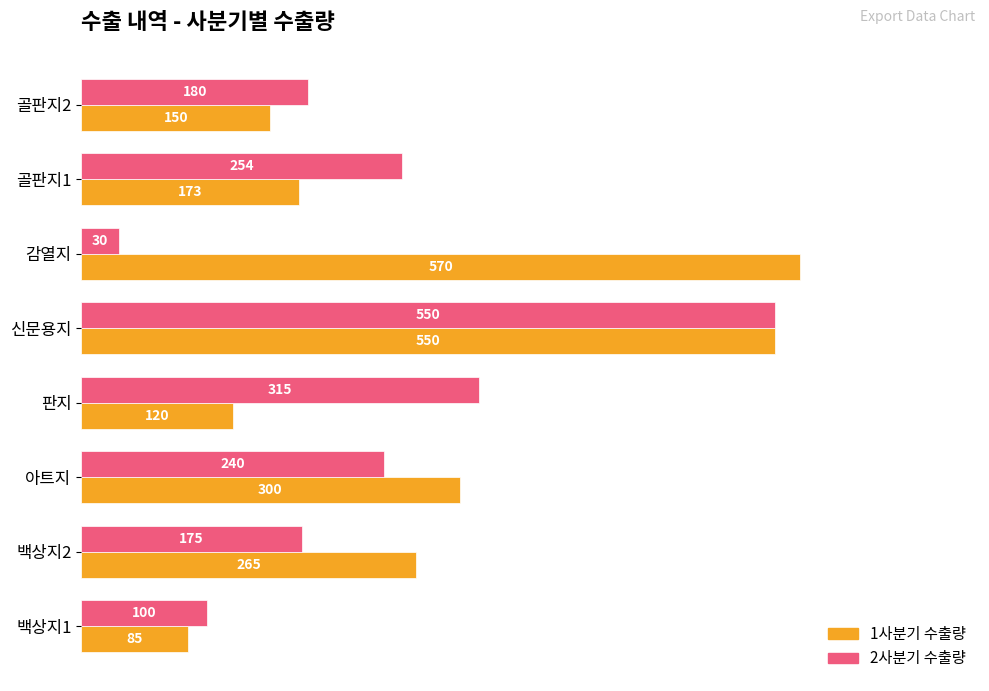

What is the minimum value shown in the chart?

30